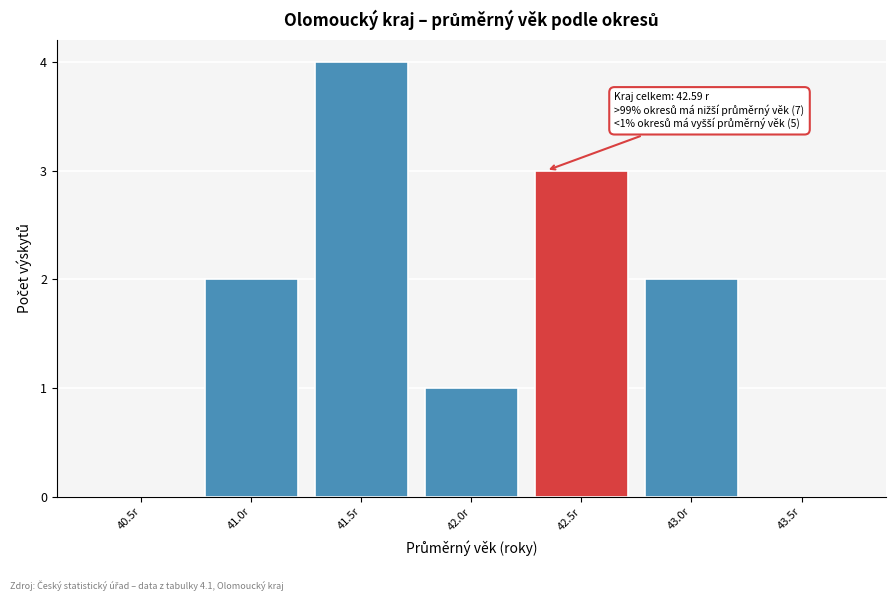

Reading left to right, list all the values displayed in this chart.

40.5r=0	41.0r=2	41.5r=4	42.0r=1	42.5r=3	43.0r=2	43.5r=0